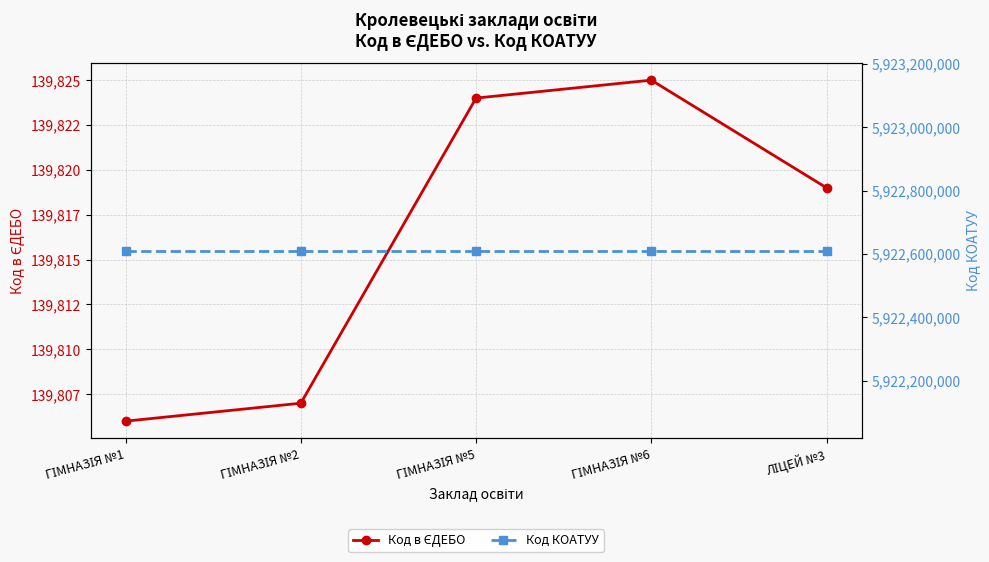

Between ГІМНАЗІЯ №1 and ГІМНАЗІЯ №6, which series saw the biggest shift?

Код в ЄДЕБО